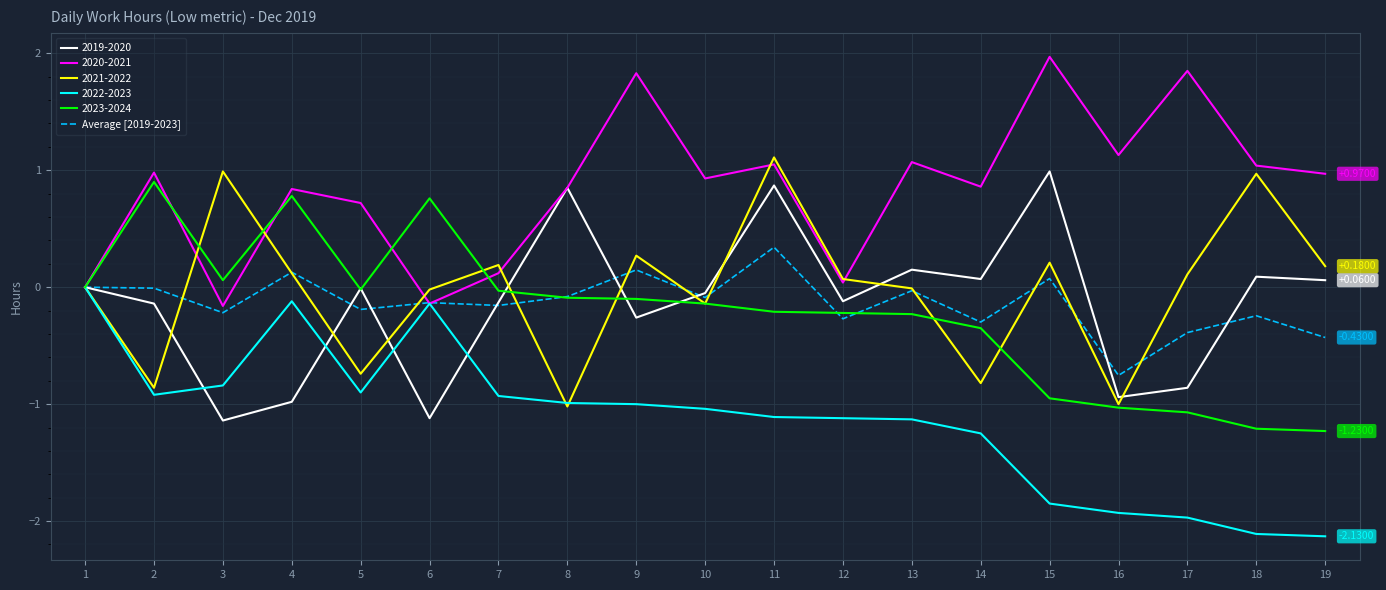

Which series has the largest total across all categories?

2020-2021